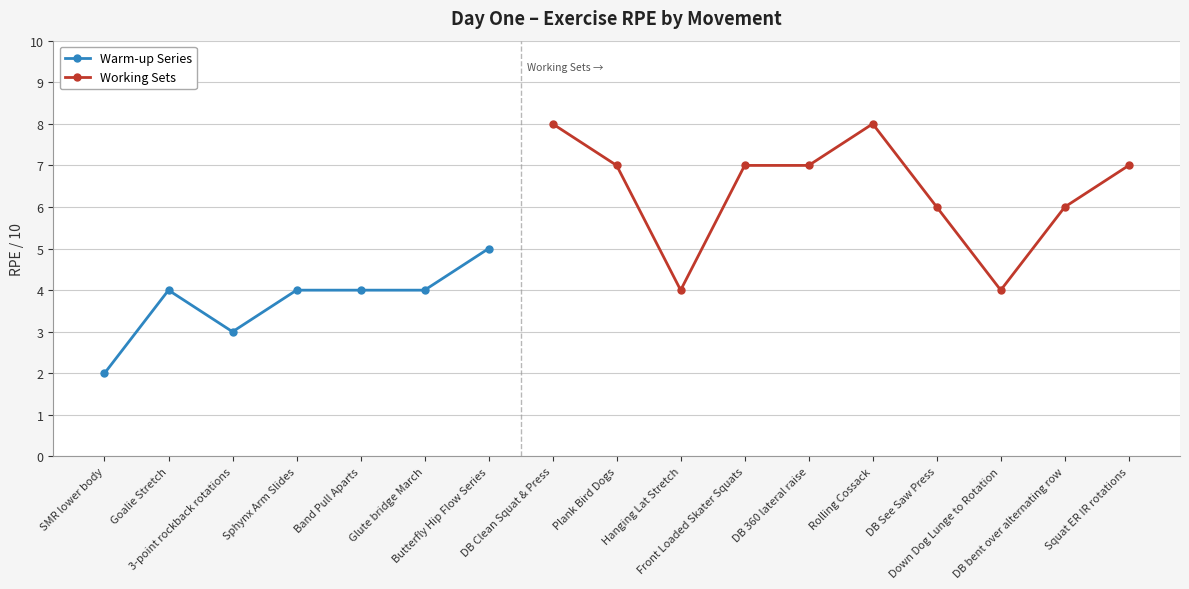

Between DB bent over alternating row and DB See Saw Press, which is larger?

DB bent over alternating row